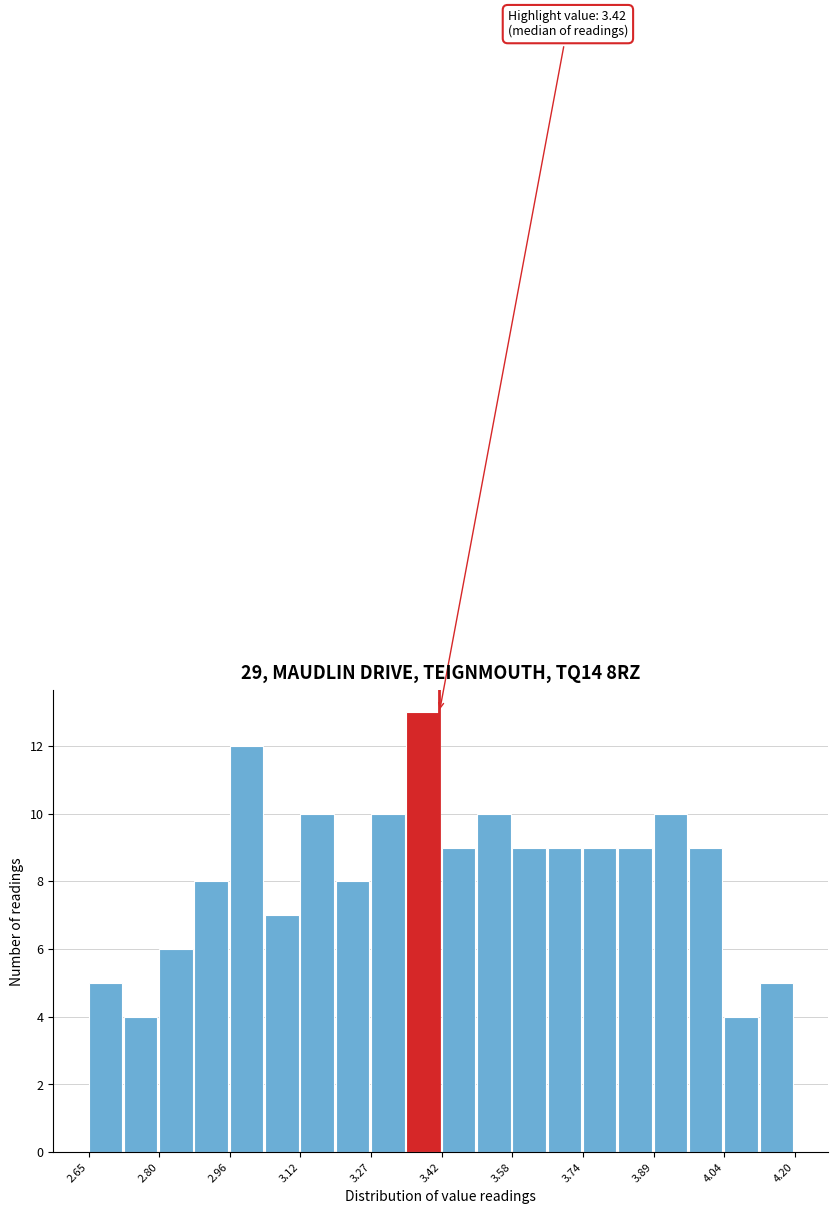

Read against the x-axis, roughly where is the centre of the tallest bar?

3.38